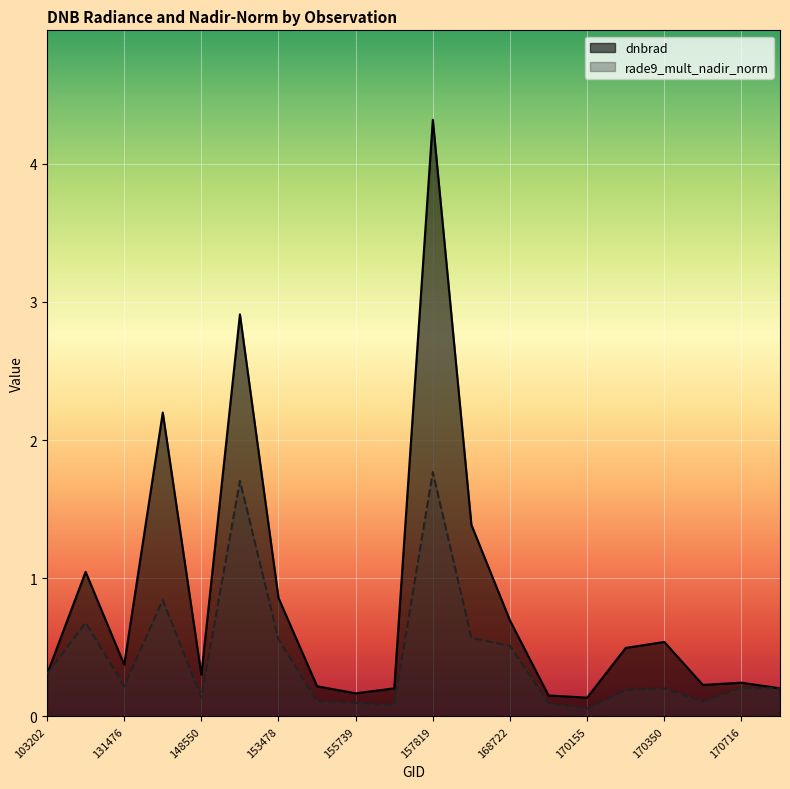

What is the value of the rade9_mult_nadir_norm point at the 12th from the left?

0.6